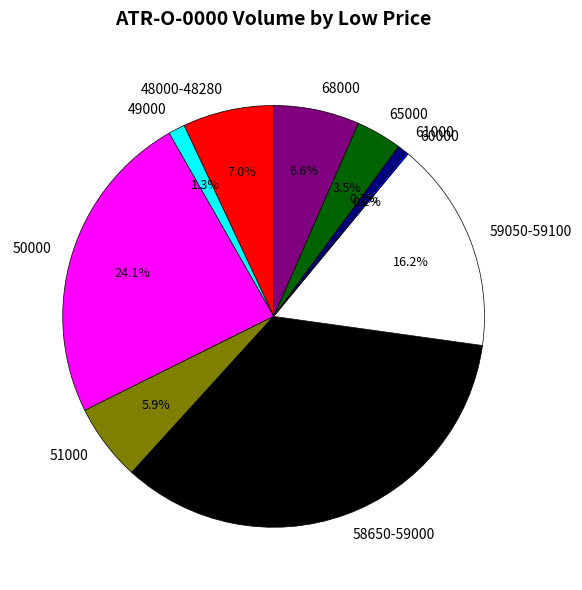

To the nearest percent, what is the difference between the largest and smallest slice percentages?

34%